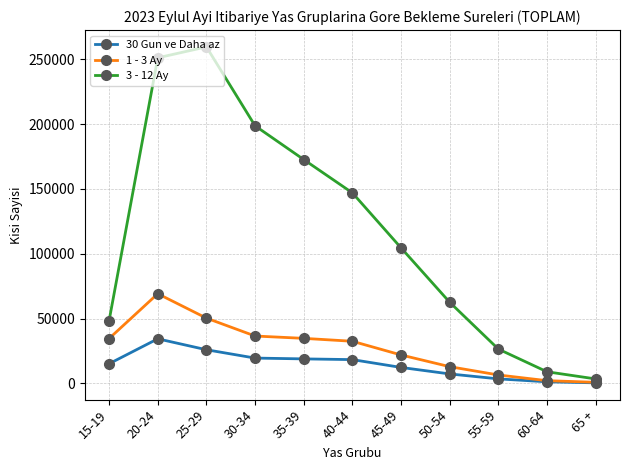

How many data points in 30 Gun ve Daha az are less than 15157?

5